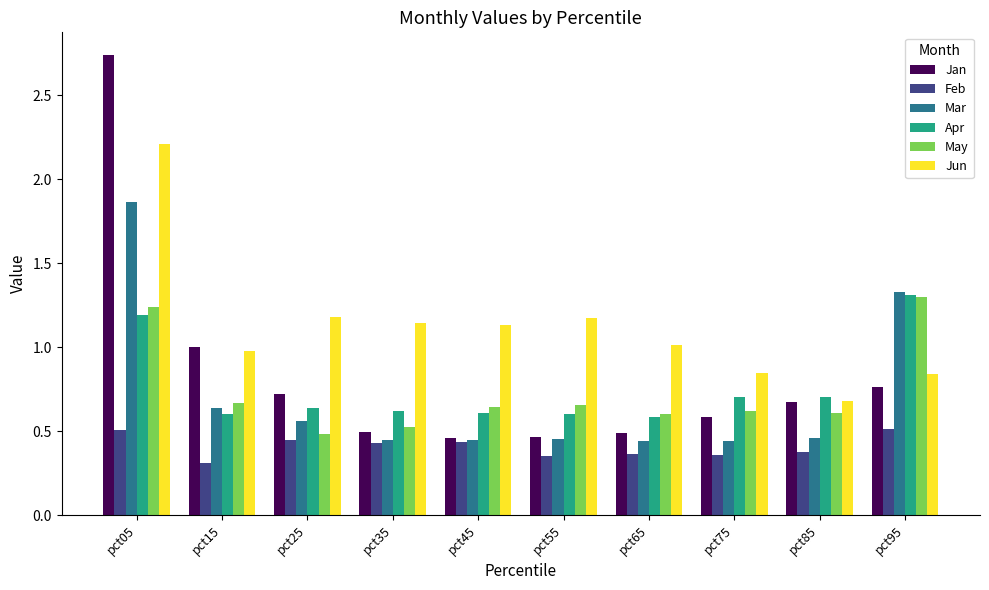

Which series has the largest total across all categories?

Jun